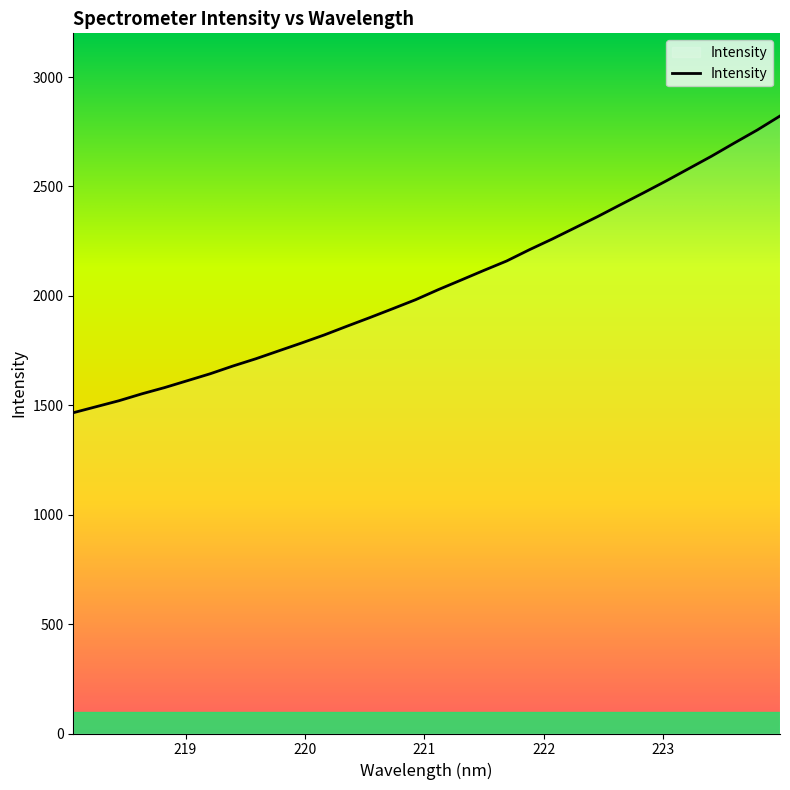

What is the difference between the maximum and minimum values?

1356.1